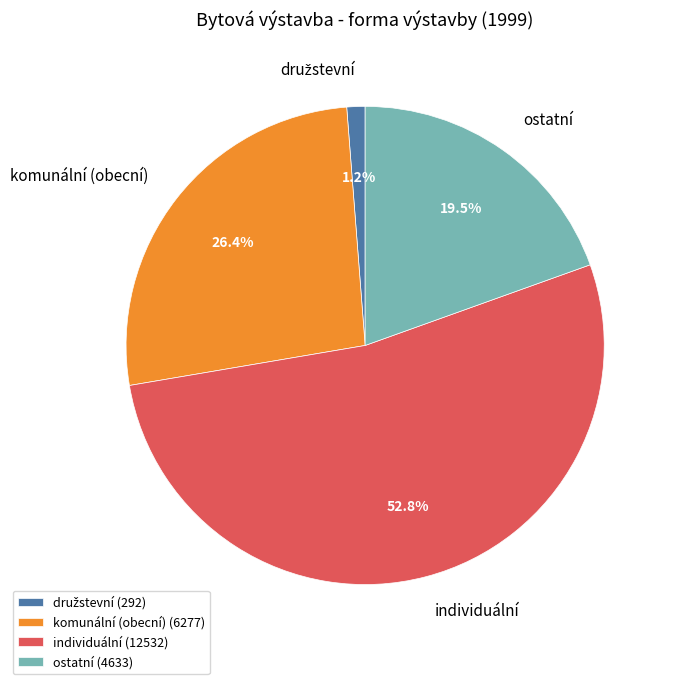

How many slices are in this pie chart?

4